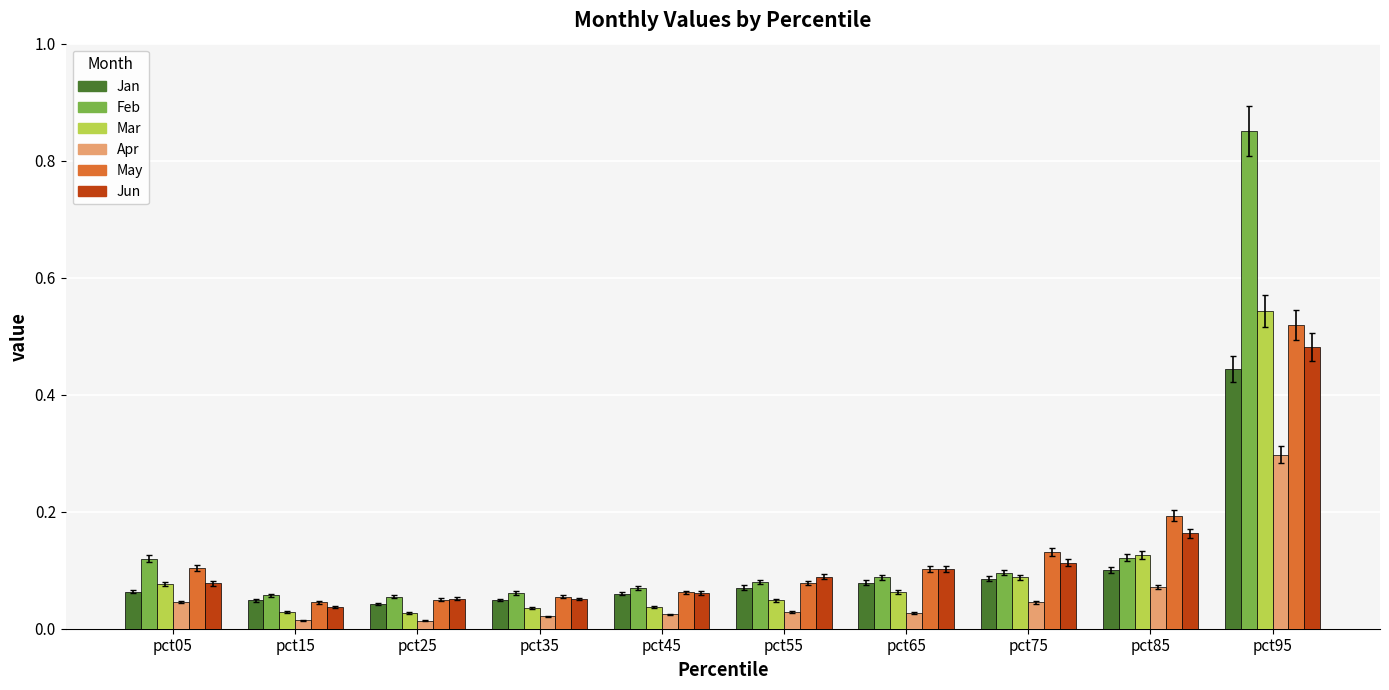

What is the difference between the highest and lowest values at pct95?

0.6